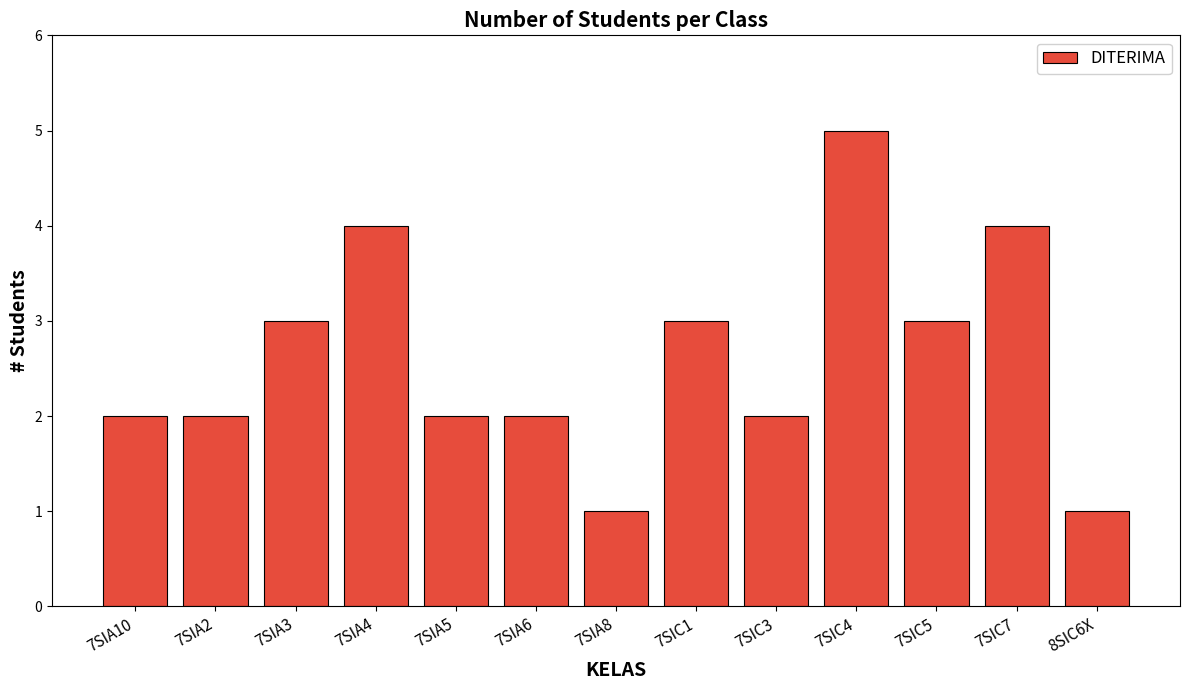

Reading left to right, transcribe all the data shown in this chart.

7SIA10=2	7SIA2=2	7SIA3=3	7SIA4=4	7SIA5=2	7SIA6=2	7SIA8=1	7SIC1=3	7SIC3=2	7SIC4=5	7SIC5=3	7SIC7=4	8SIC6X=1